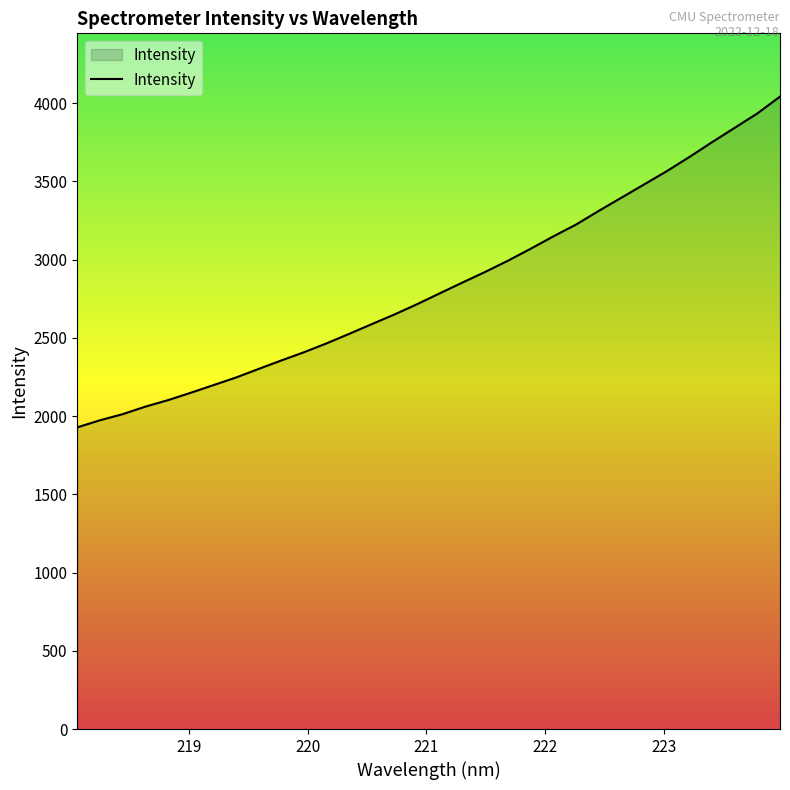

What is the minimum value shown in the chart?

1927.9